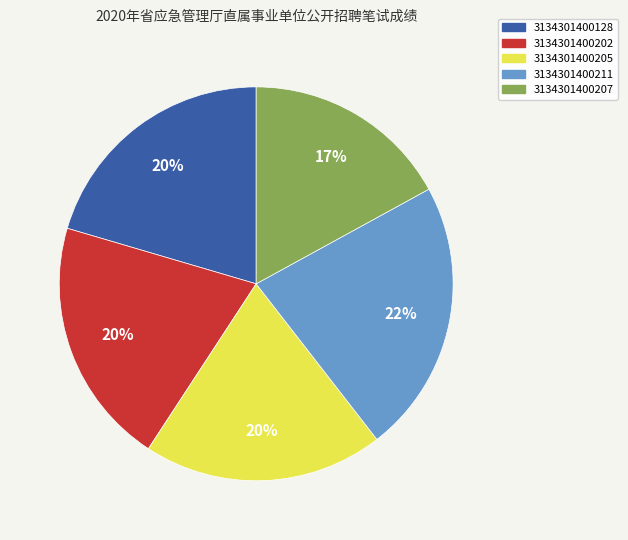

Does any single category account for the majority?

No